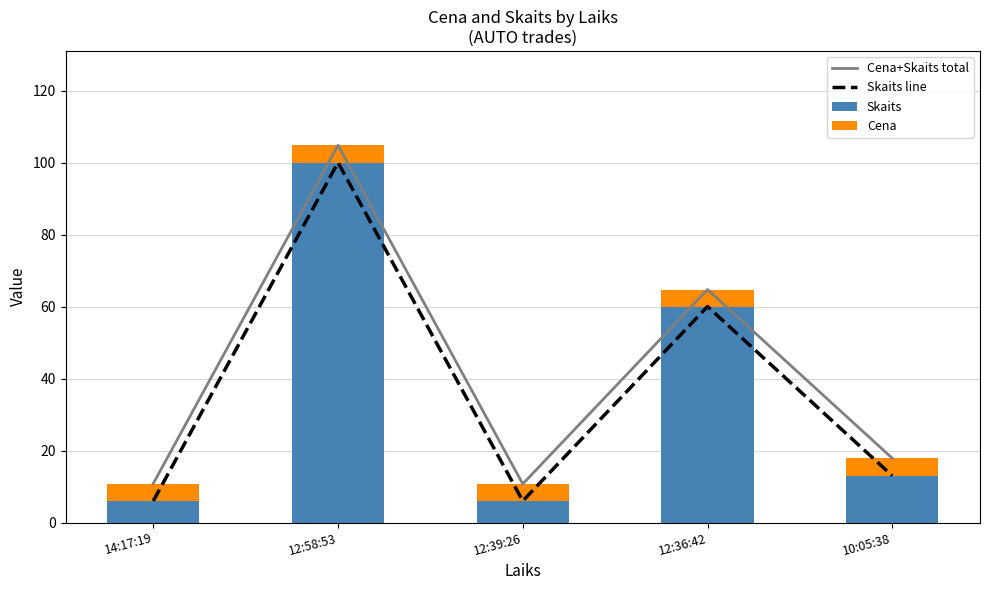

Between 10:05:38 and 12:58:53, which is larger?

12:58:53